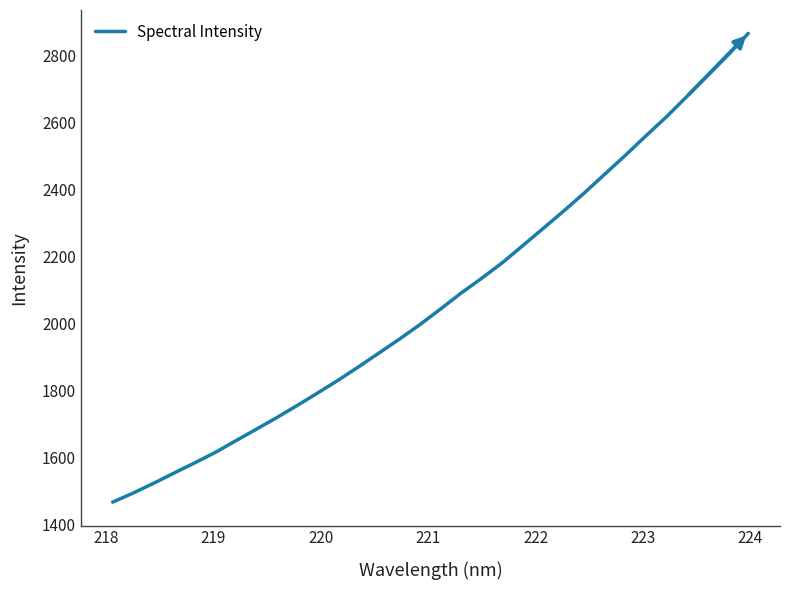

What is the difference between the maximum and minimum values?

1398.5